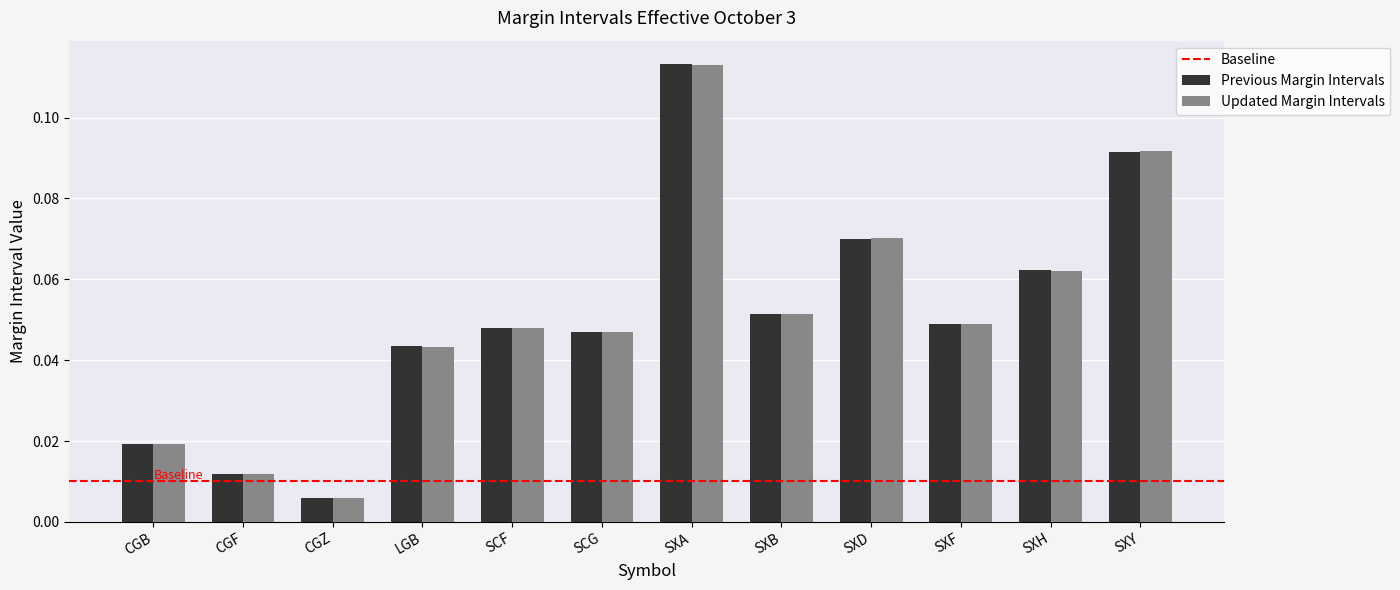

The Previous Margin Intervals series shows 0.0 at SXY. True or false?

False